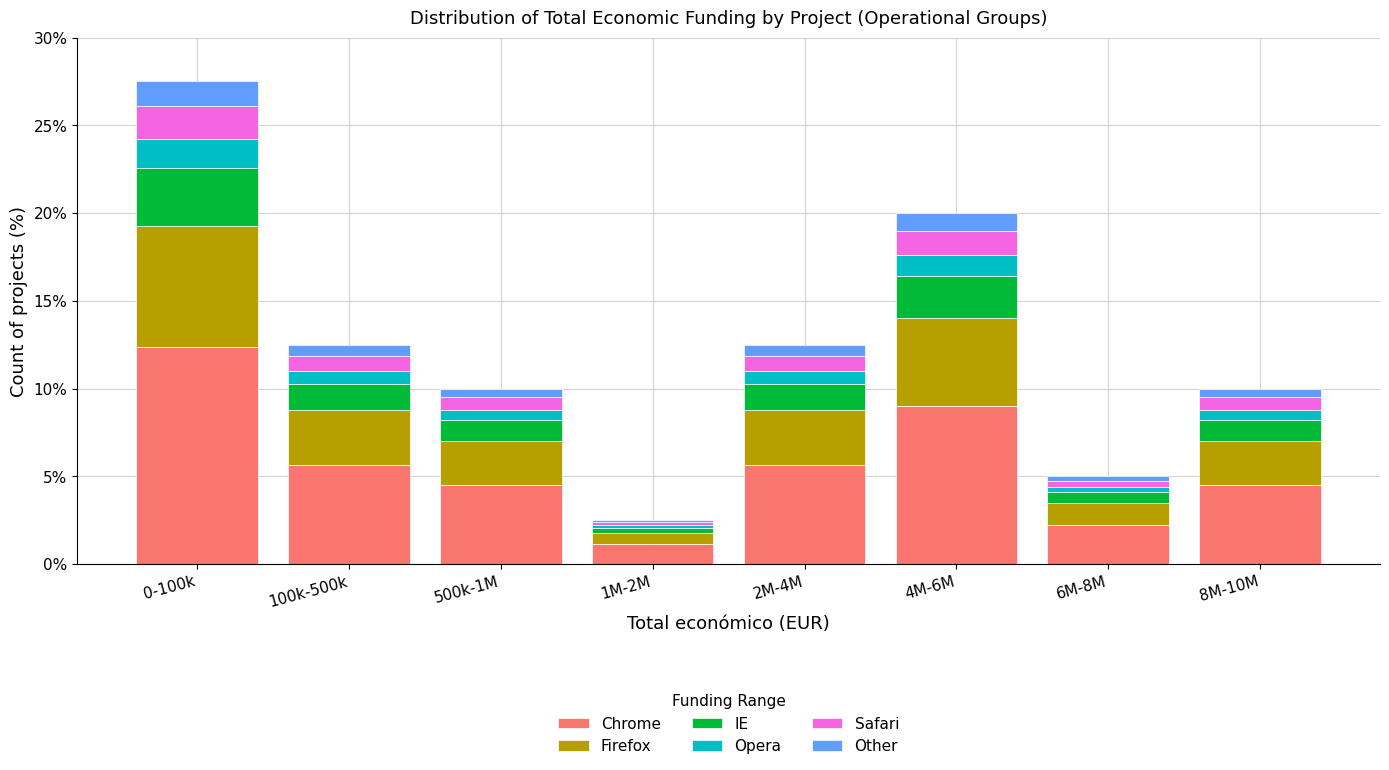

At which label does Chrome reach its peak?

0-100k